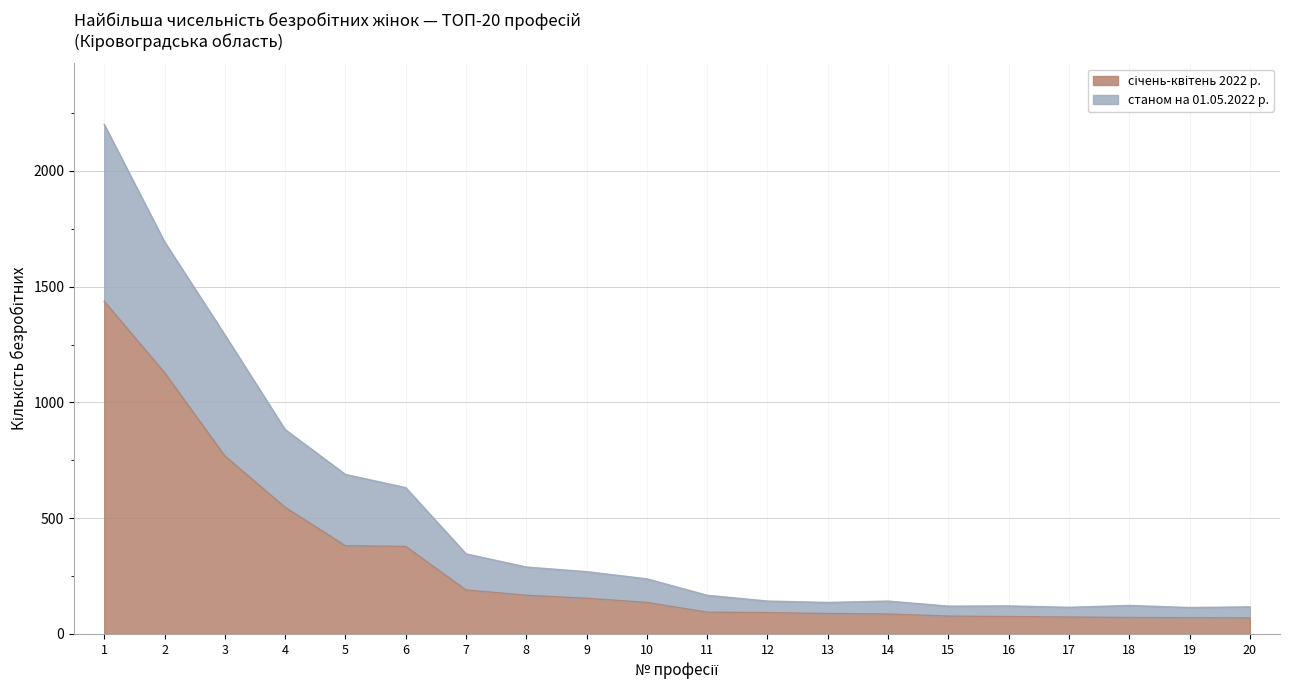

Rank the categories by січень-квітень 2022 р. value from lowest to highest.

20, 19, 18, 17, 16, 15, 14, 13, 12, 11, 10, 9, 8, 7, 6, 5, 4, 3, 2, 1